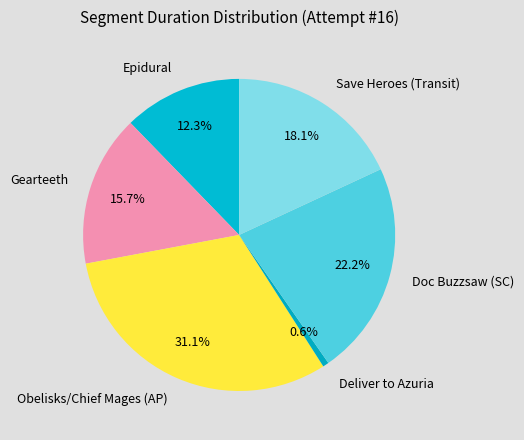

To the nearest percent, what is the difference between the largest and smallest slice percentages?

30%